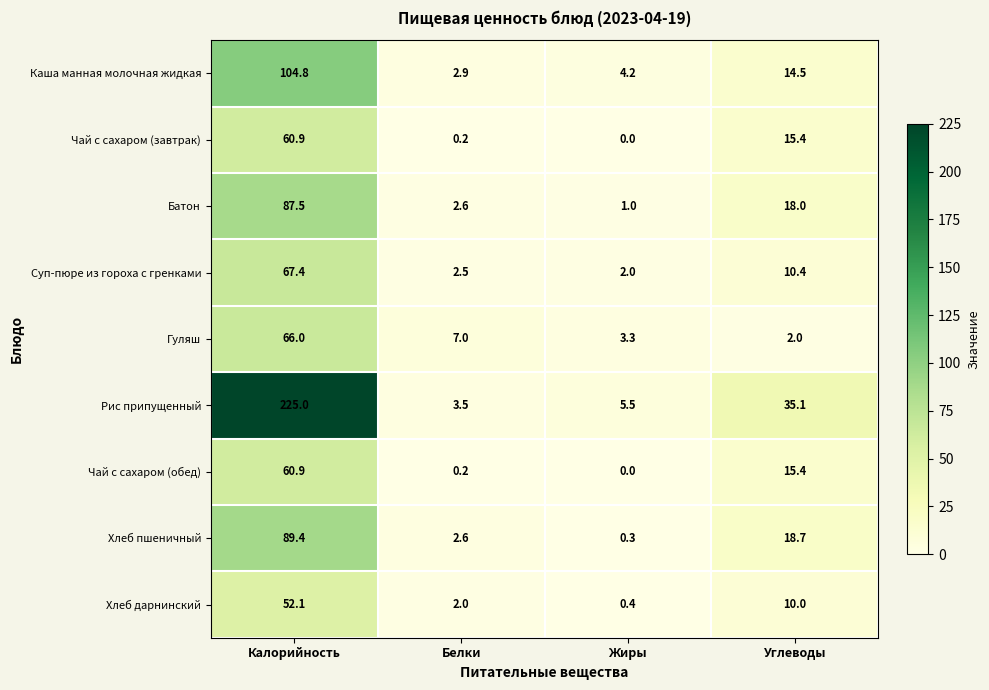

At which category does the chart reach its peak across all series?

Калорийность